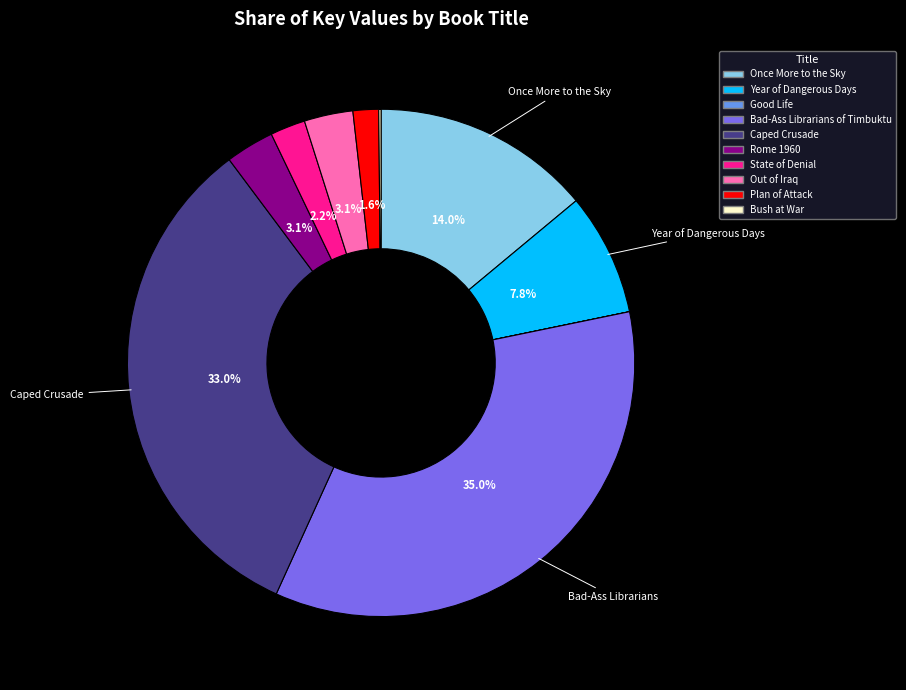

Do Out of Iraq and Year of Dangerous Days together represent more than half of the pie?

No